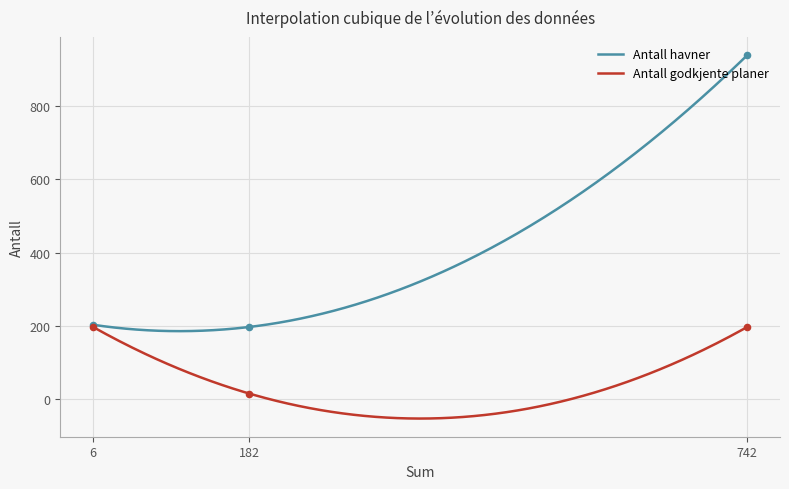

Which series contains the highest Y value?

Antall havner